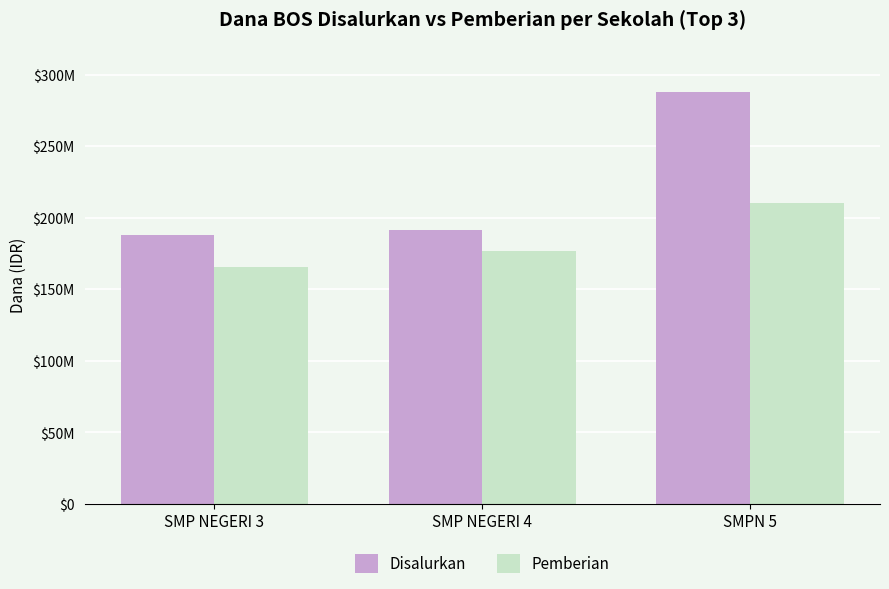

What is the spread (max minus min) of values at SMP NEGERI 3?

22500000